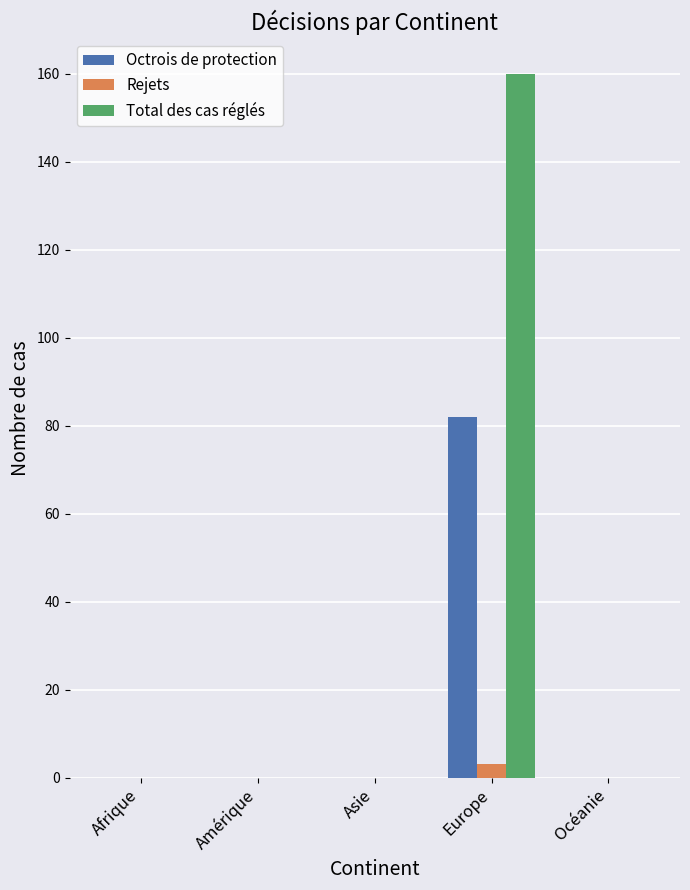

Reading left to right, what are all the values shown in this chart?

Octrois de protection: 0	0	0	82	0
Rejets: 0	0	0	3	0
Total des cas réglés: 0	0	0	160	0